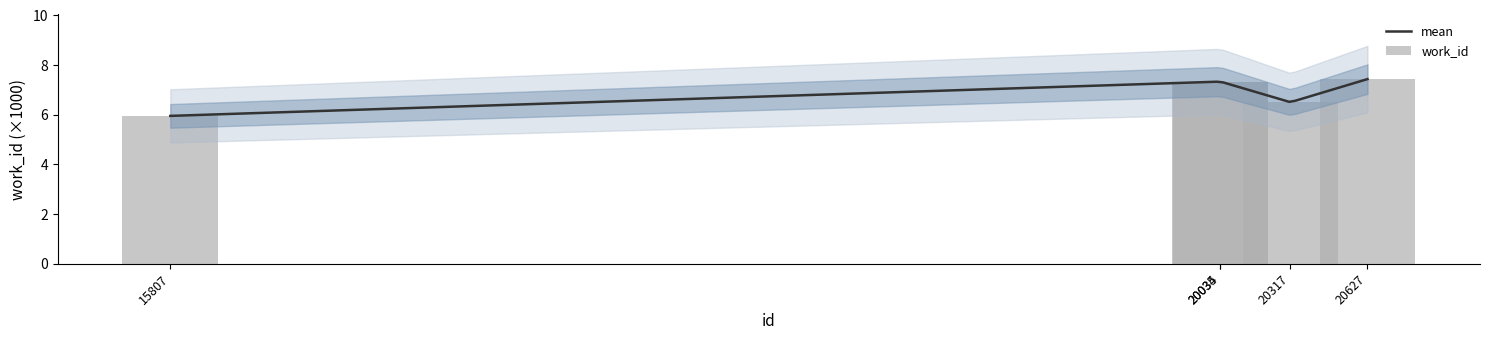

Where does the data first go above 7?

20034